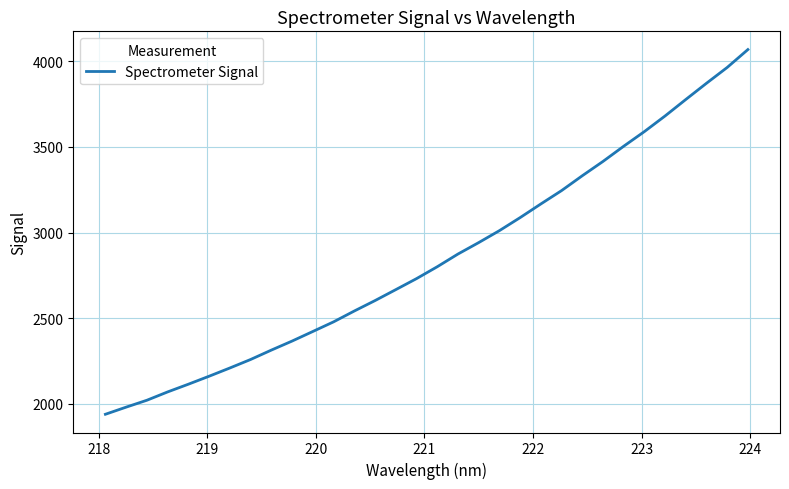

What is the greatest value displayed?

4069.1